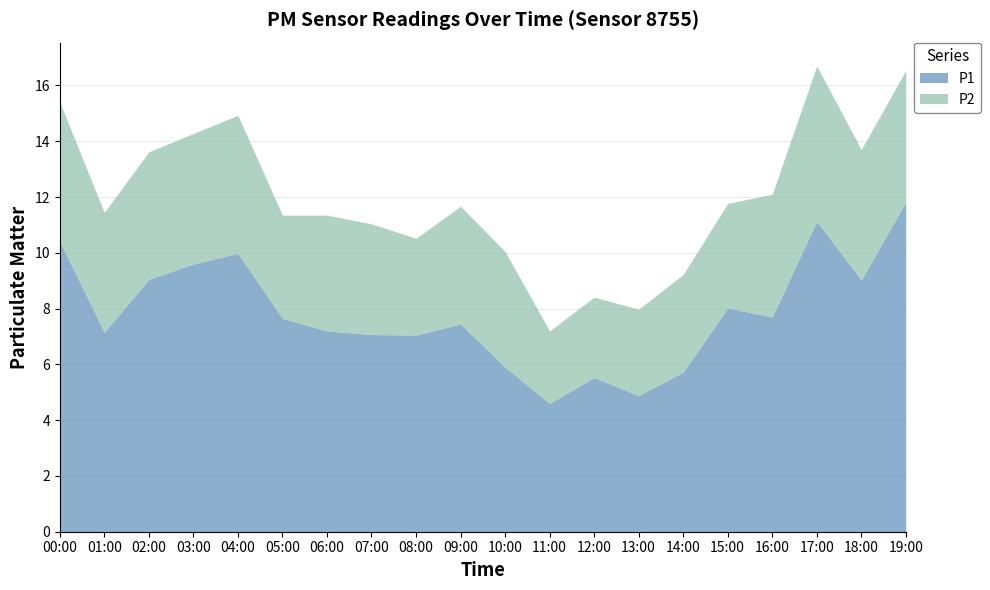

Rank the series by their average value, from highest to lowest.

P1, P2